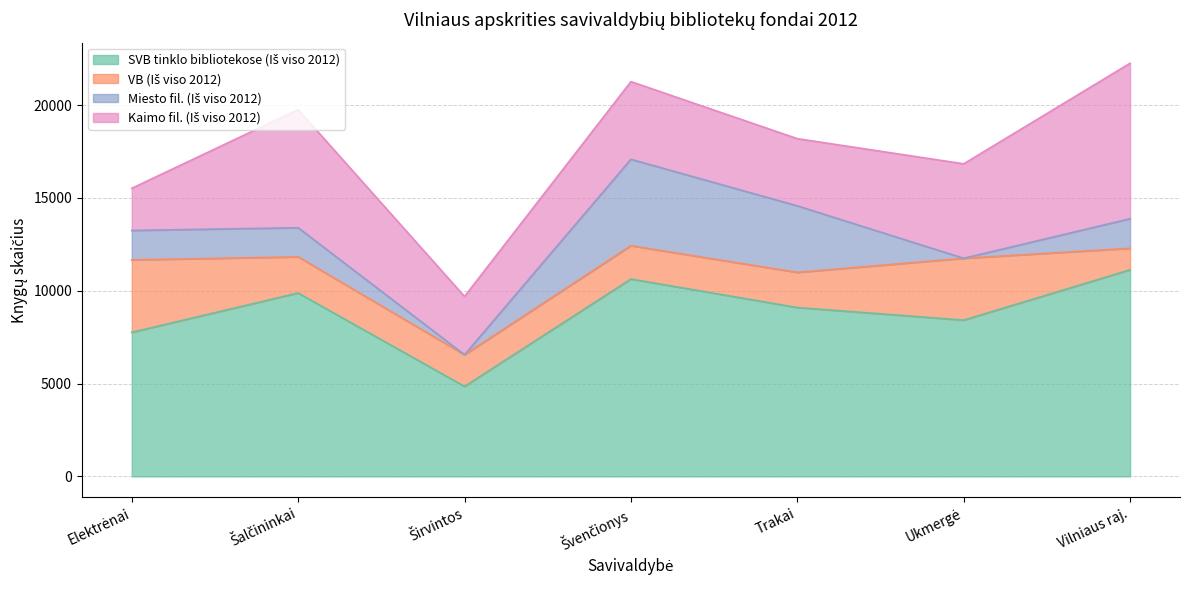

What is the difference between the second highest and minimum values in the VB (Iš viso 2012) series?

2170